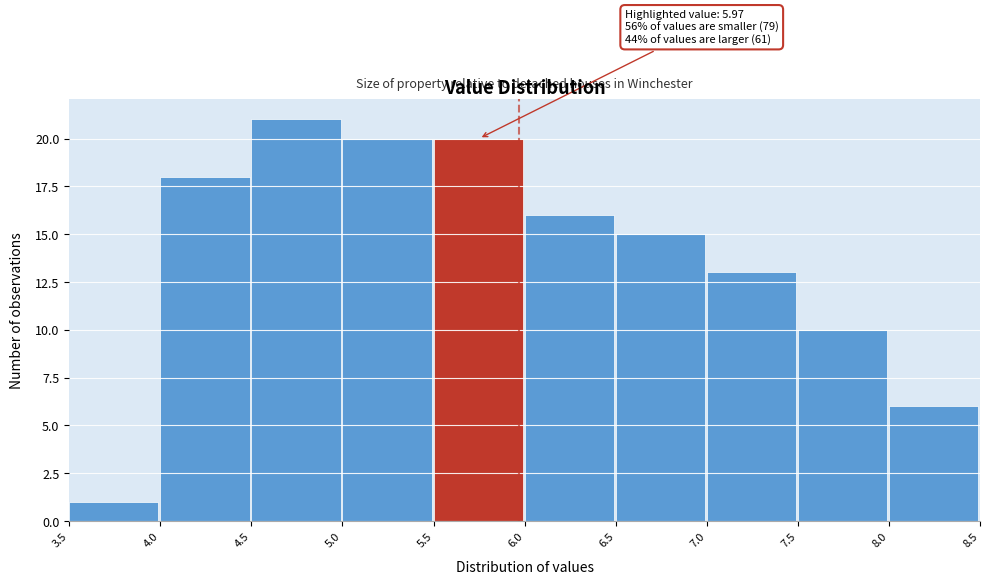

Which range on the x-axis has the tallest bar?

4.5 to 5.0